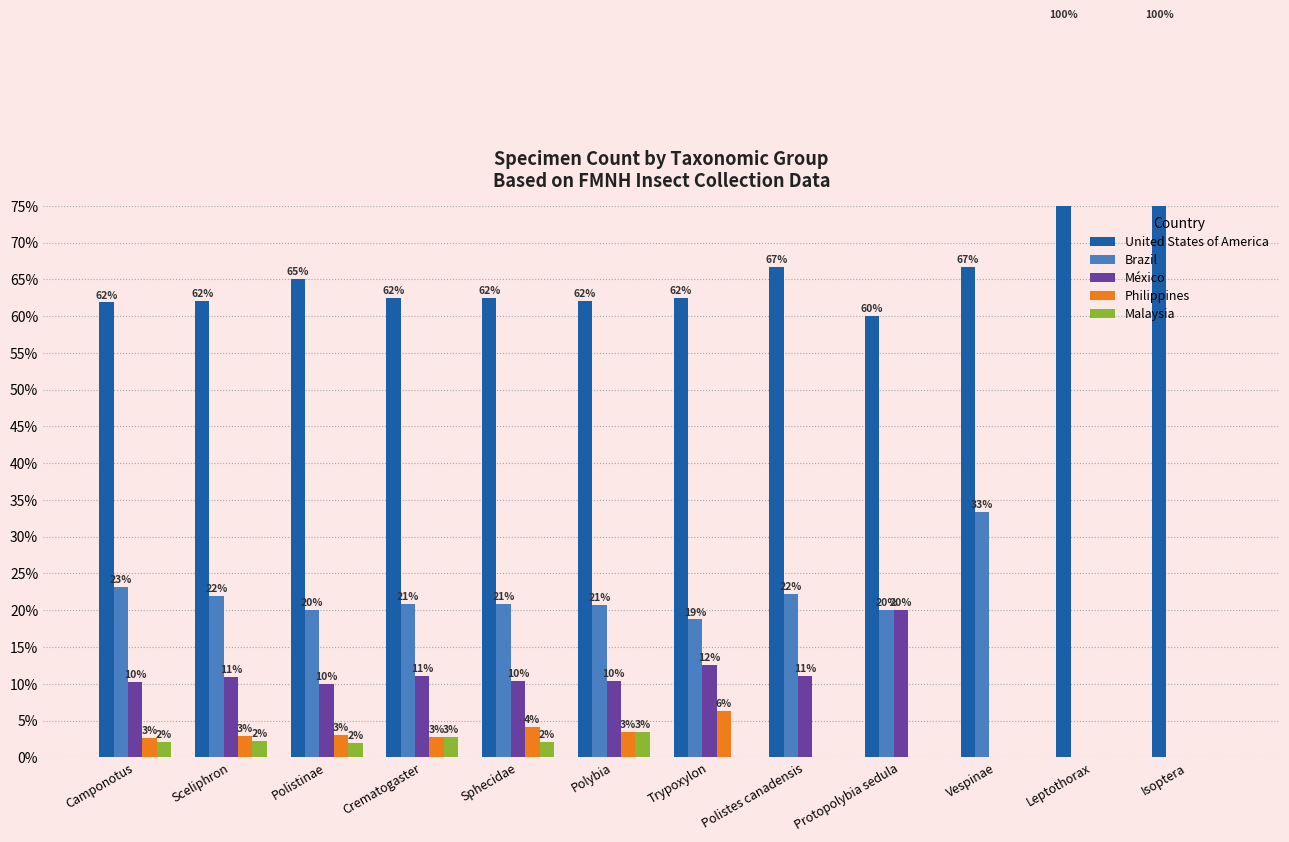

How many values in Philippines are above zero?

7